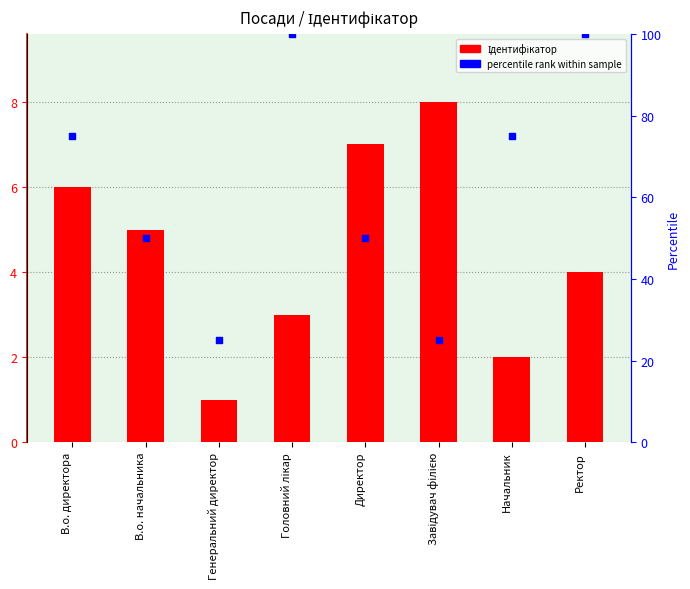

Which series has the widest spread of Y values?

percentile rank